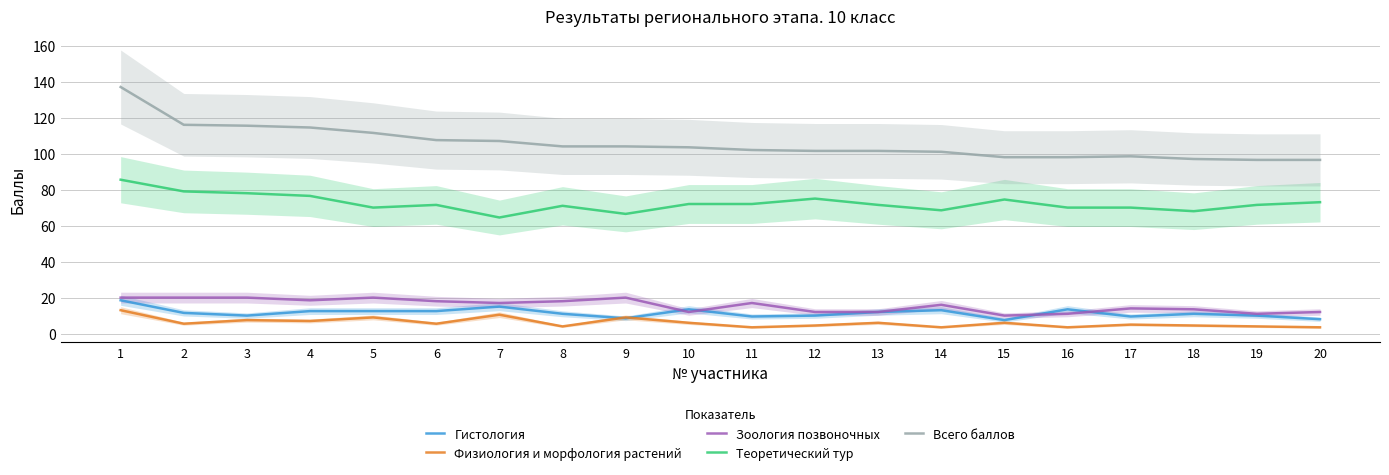

Reading right to left, list all the values displayed in this chart.

Гистология: 8.0	10.0	11.0	9.5	13.5	7.5	13.0	12.0	10.0	9.5	13.5	8.5	11.0	15.0	12.5	12.5	12.5	10.0	11.5	18.5
Физиология и морфология растений: 3.5	4.0	4.5	5.0	3.5	6.0	3.5	6.0	4.5	3.5	6.0	9.0	4.0	10.5	5.5	9.0	7.0	7.5	5.5	13.0
Зоология позвоночных: 12.0	11.0	13.5	14.0	11.0	10.0	16.0	12.0	12.0	17.0	12.0	20.0	18.0	17.0	18.0	20.0	18.5	20.0	20.0	20.0
Теоретический тур: 73.0	71.5	68.0	70.0	70.0	74.5	68.5	71.5	75.0	72.0	72.0	66.5	71.0	64.5	71.5	70.0	76.5	78.0	79.0	85.5
Всего баллов: 96.5	96.5	97.0	98.5	98.0	98.0	101.0	101.5	101.5	102.0	103.5	104.0	104.0	107.0	107.5	111.5	114.5	115.5	116.0	137.0